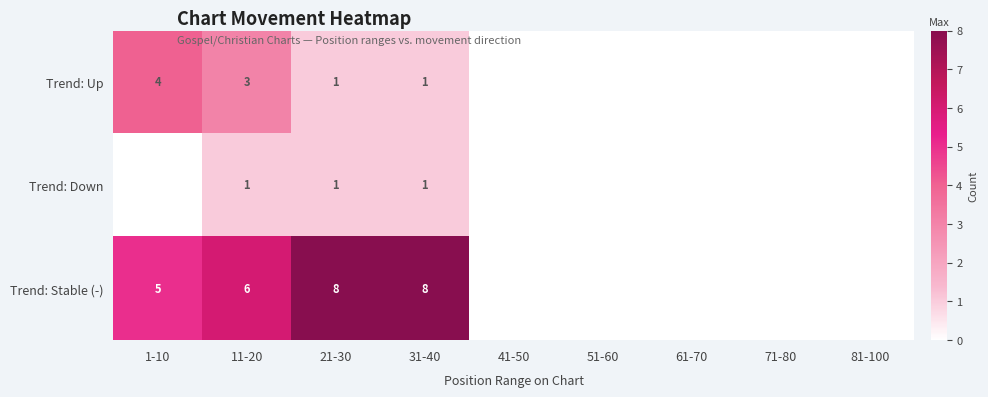

Rank the series at 11-20 from lowest to highest value.

Trend: Down, Trend: Up, Trend: Stable (-)